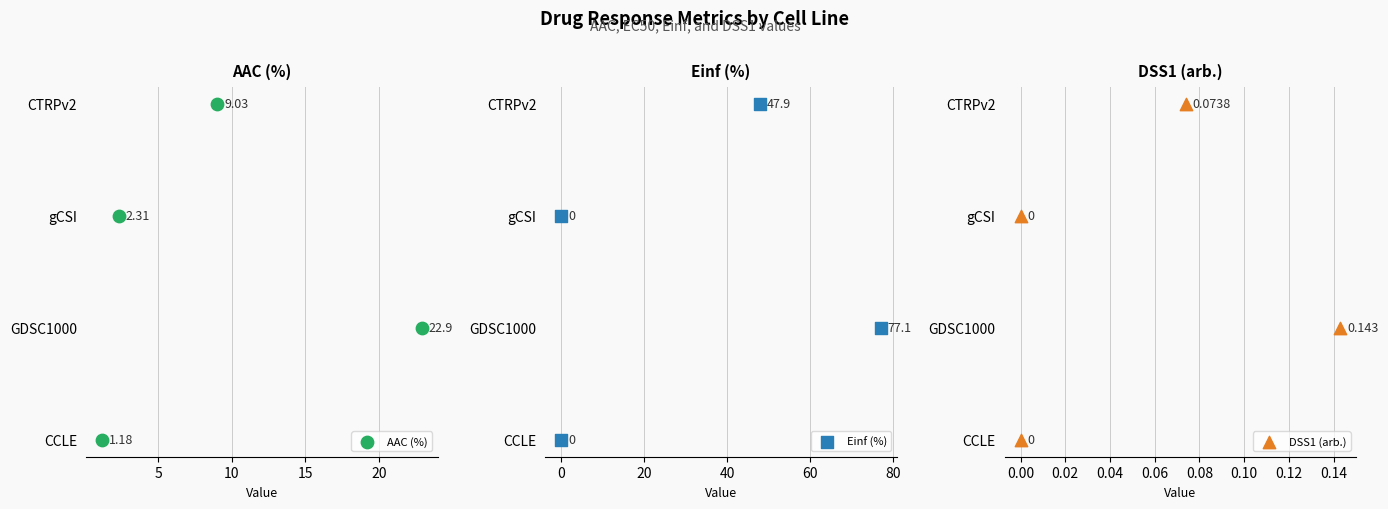

Which series reaches the maximum Y coordinate?

AAC (%)